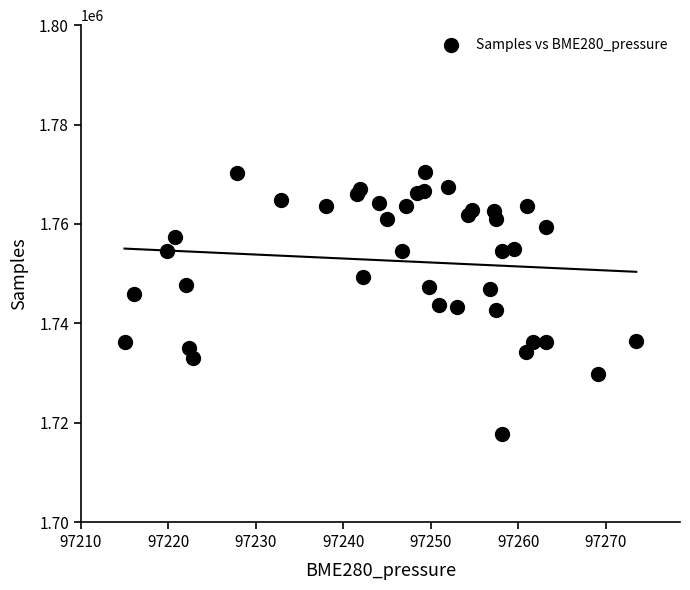

What is the range of Y values (max minus min)?

52859